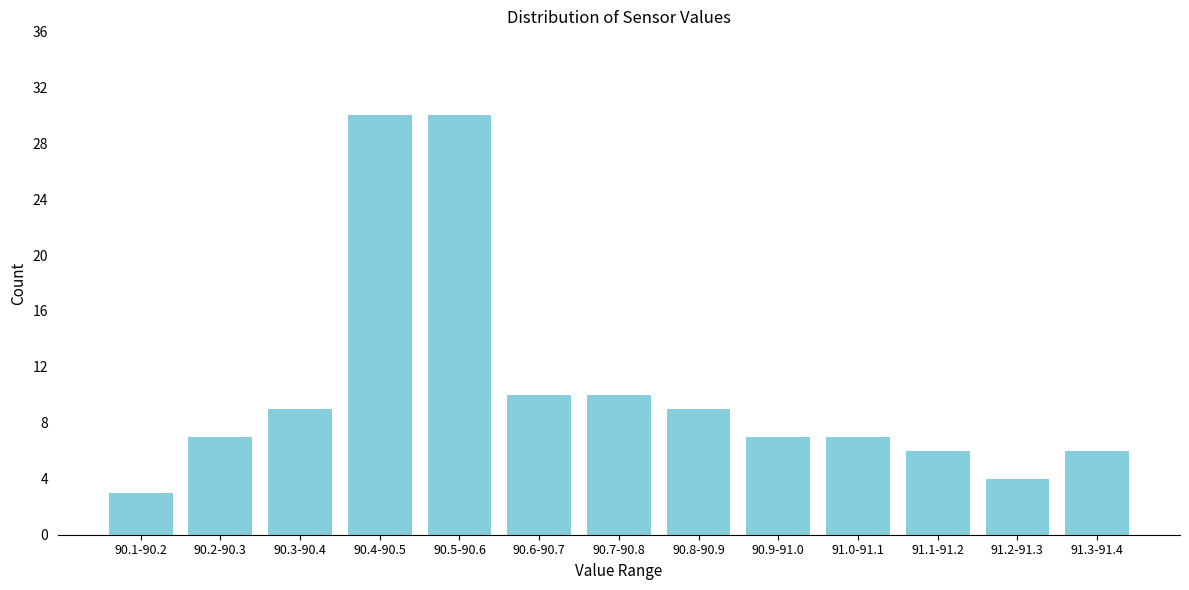

Reading left to right, list all the values displayed in this chart.

3	7	9	30	30	10	10	9	7	7	6	4	6